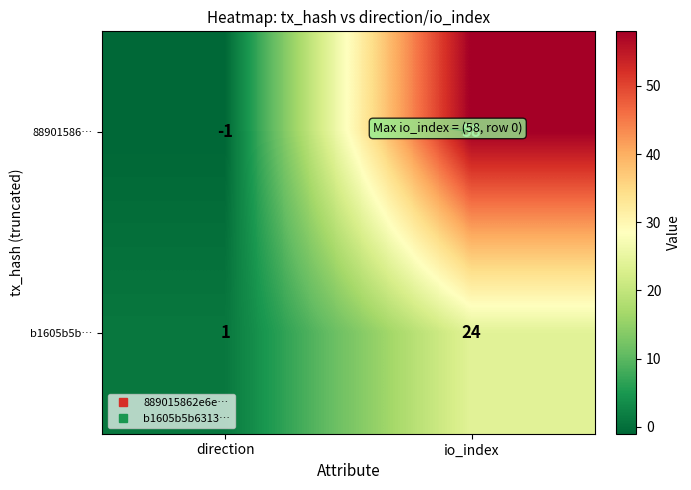

What is the difference between the 88901586… values at io_index and direction?

59